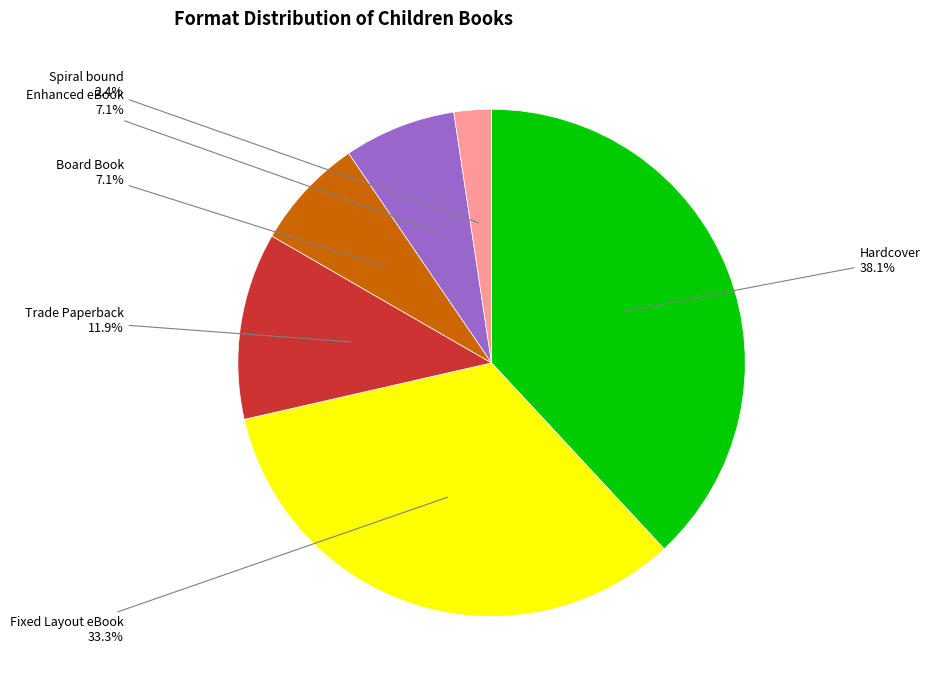

Is there a majority slice in this chart?

No